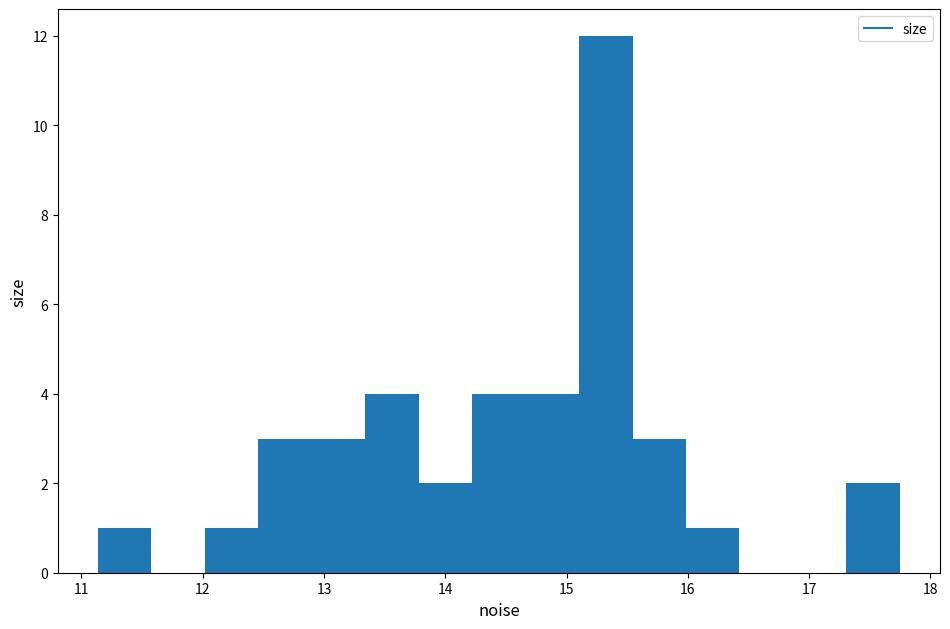

Reading left to right, list every bar in this chart as the range it spans on the x-axis followed by its height. Neither the bar edges nor the heights are printed on the chart, so give them approximately, as read against the axes.

11.1 to 11.6: 1
11.6 to 12.0: 0
12.0 to 12.5: 1
12.5 to 12.9: 3
12.9 to 13.3: 3
13.3 to 13.8: 4
13.8 to 14.2: 2
14.2 to 14.7: 4
14.7 to 15.1: 4
15.1 to 15.5: 12
15.5 to 16.0: 3
16.0 to 16.4: 1
16.4 to 16.9: 0
16.9 to 17.3: 0
17.3 to 17.7: 2